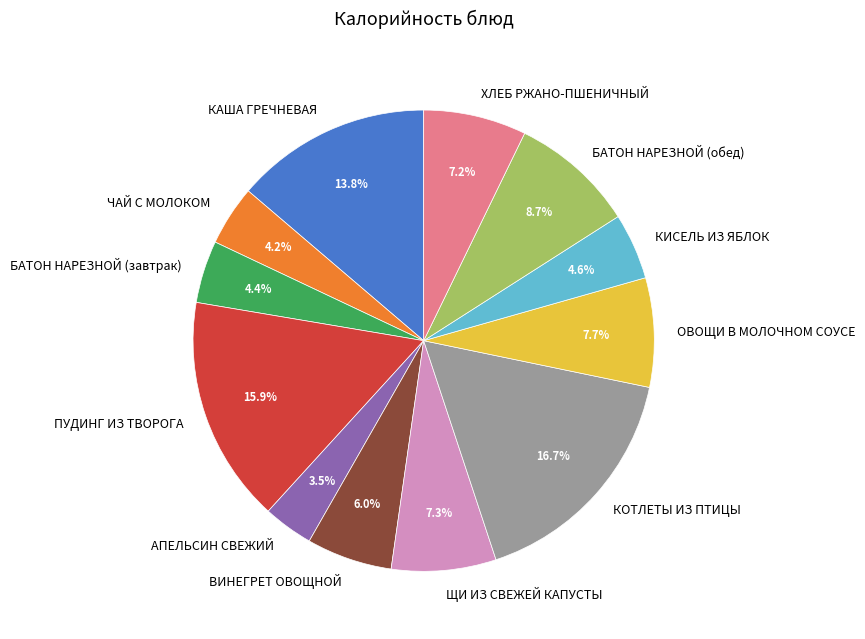

Is it true that КАША ГРЕЧНЕВАЯ is 14% of the pie?

True